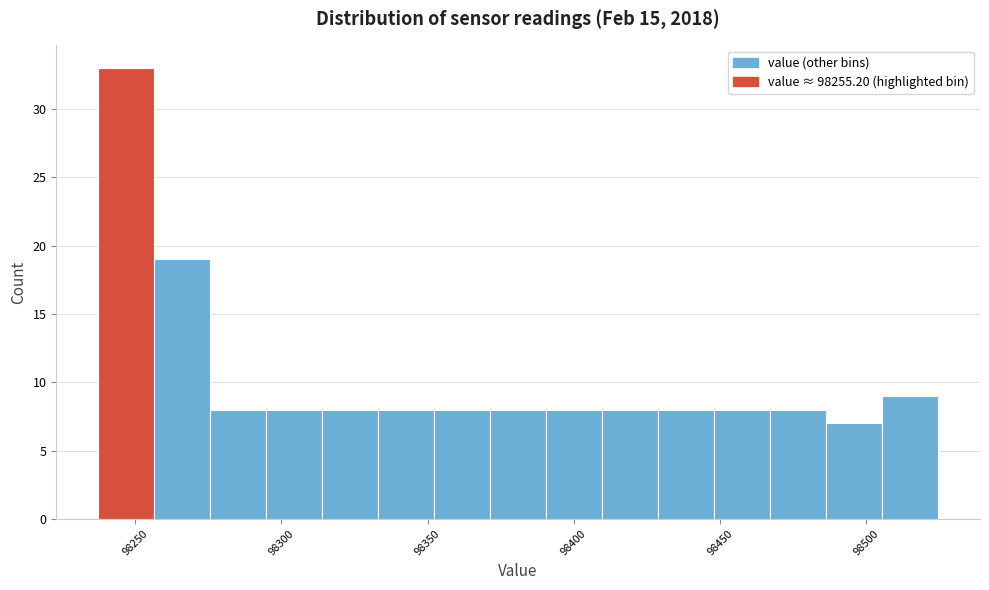

Read against the x-axis, roughly where is the centre of the tallest bar?

98245